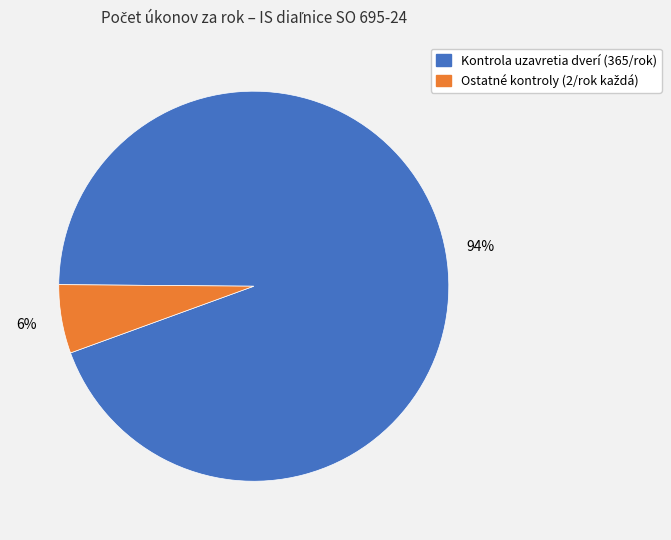

Count the number of slices in the pie.

2